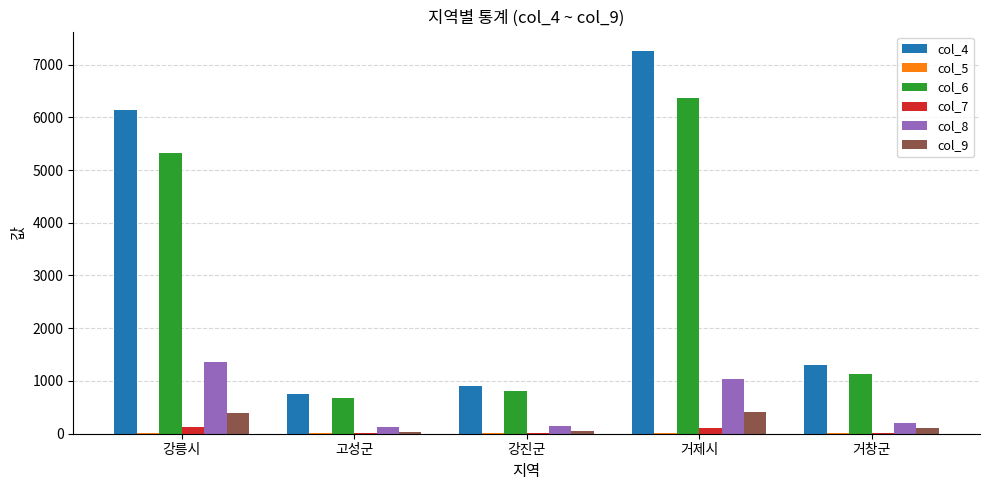

Which series has the largest range (max minus min)?

col_4